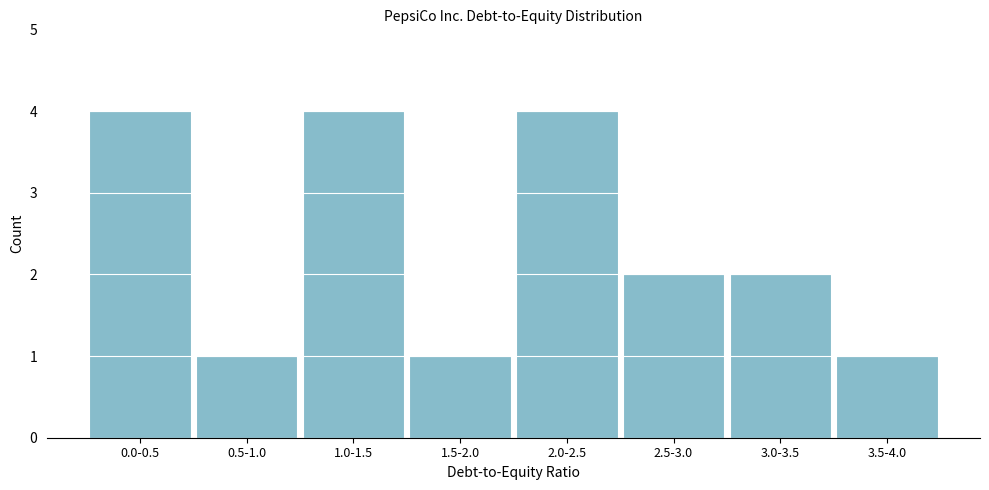

Reading left to right, what are all the values shown in this chart?

4	1	4	1	4	2	2	1